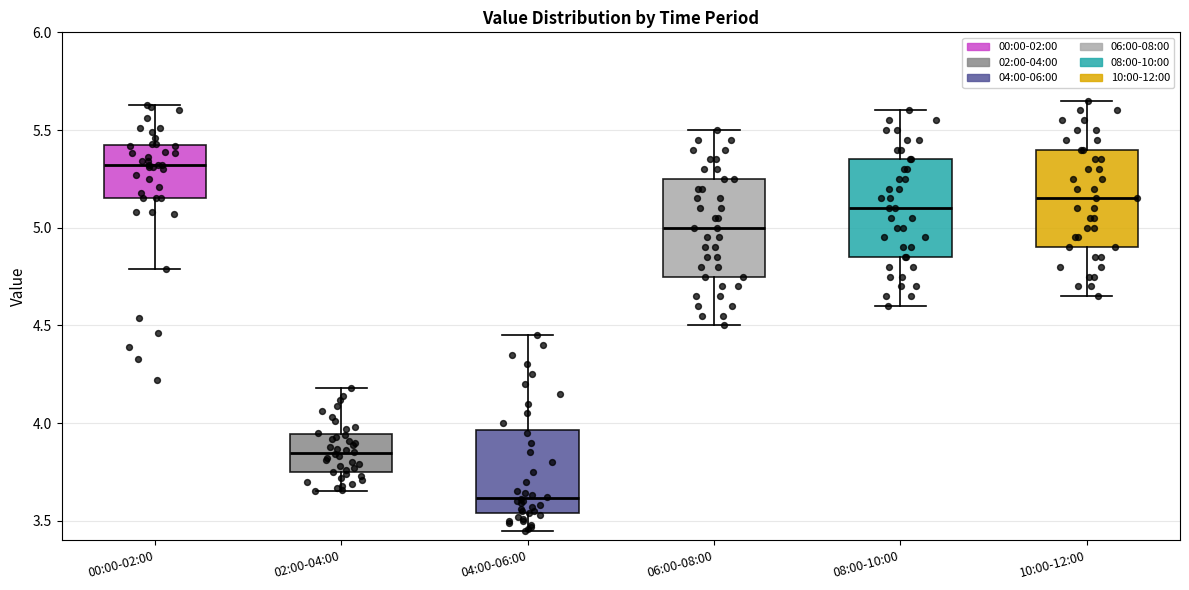

Where does the upper whisker of the box for 10:00-12:00 end on the y-axis? The values are not printed on the chart, so give them approximately, as read against the axis.

5.65